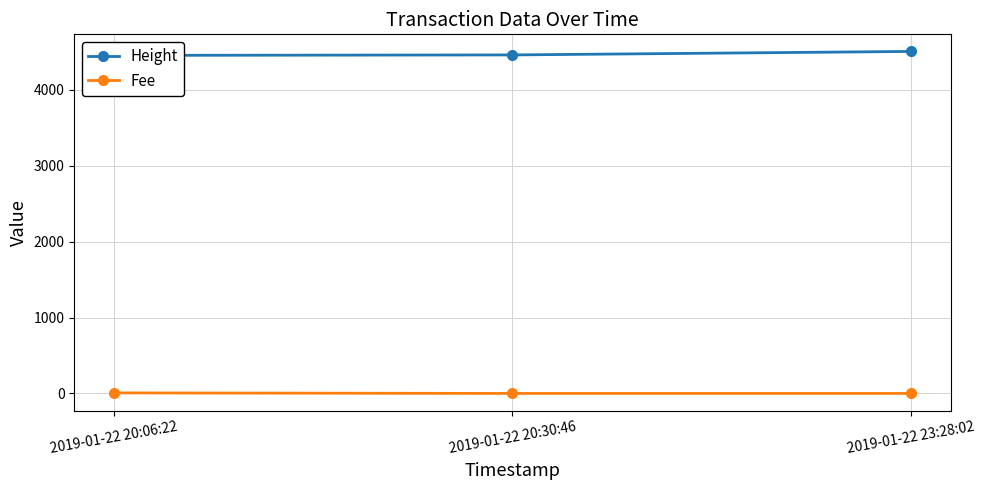

Does the chart have visible grid lines?

Yes